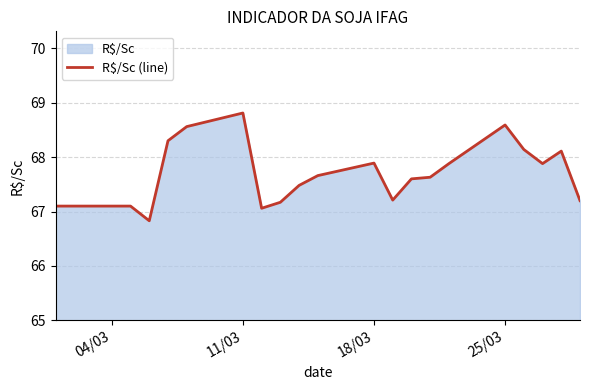

The value at 11/03 is 17.1. True or false?

False